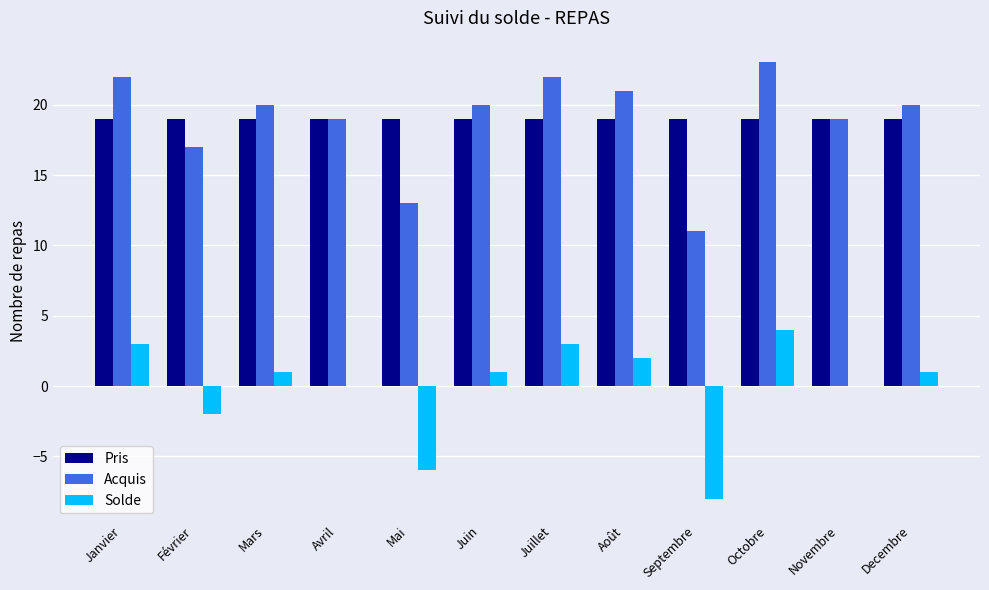

Is the value of Solde at Février greater than the value of Acquis at Decembre?

No